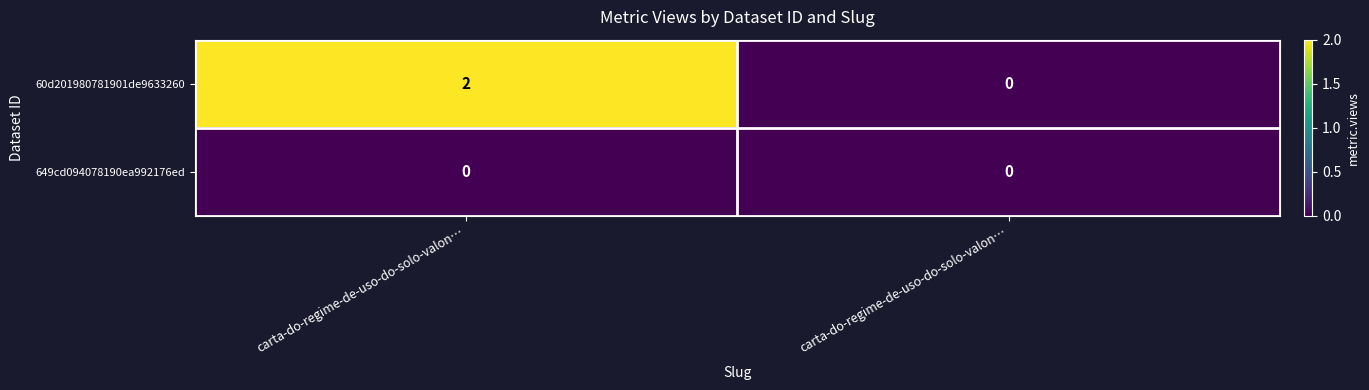

Which series changed the most between carta-do-regime-de-uso-do-solo-valon… and carta-do-regime-de-uso-do-solo-valon…?

60d201980781901de9633260